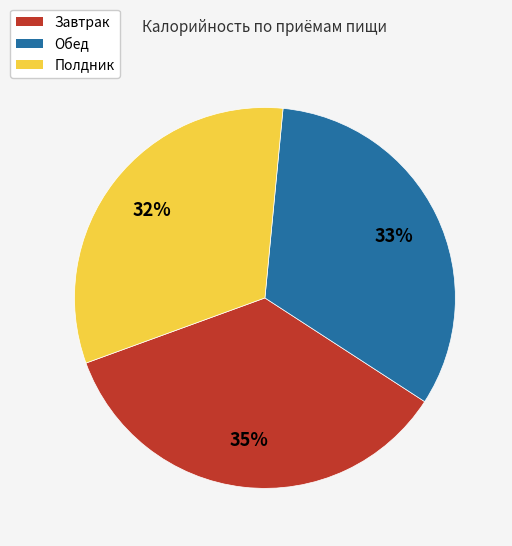

The Завтрак slice represents 50% of the pie. True or false?

False